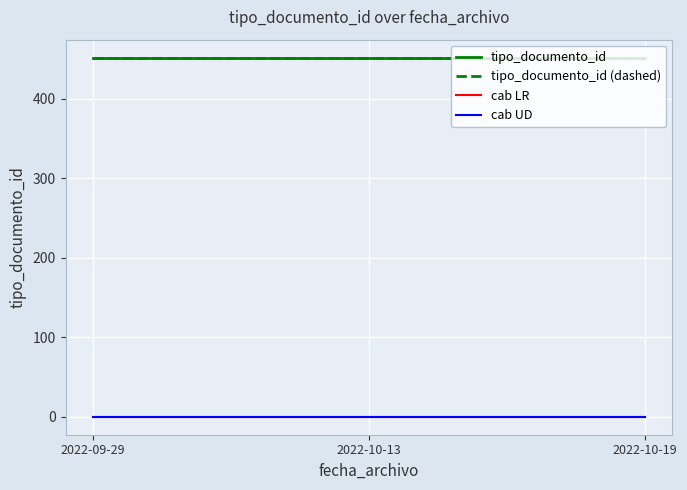

The value of tipo_documento_id at 2022-09-29 is 143. True or false?

False